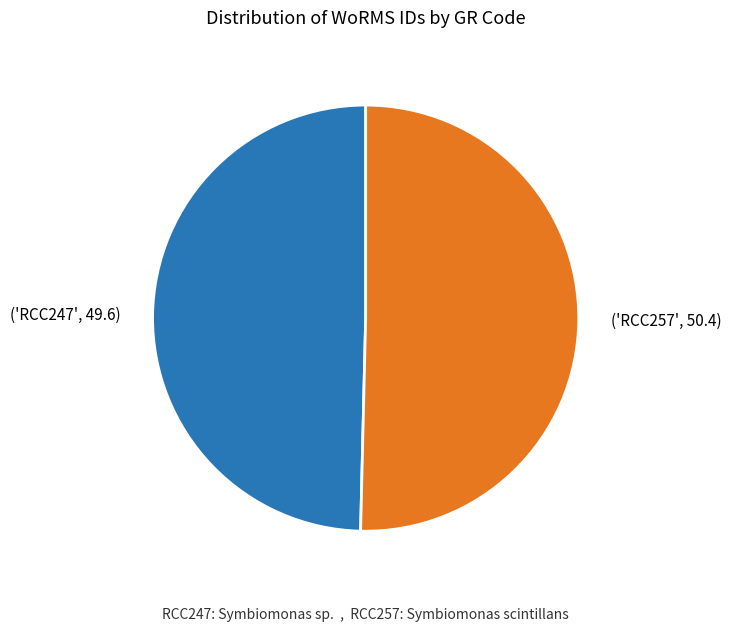

Which has a higher value, ('RCC257', 50.4) or ('RCC247', 49.6)?

('RCC257', 50.4)